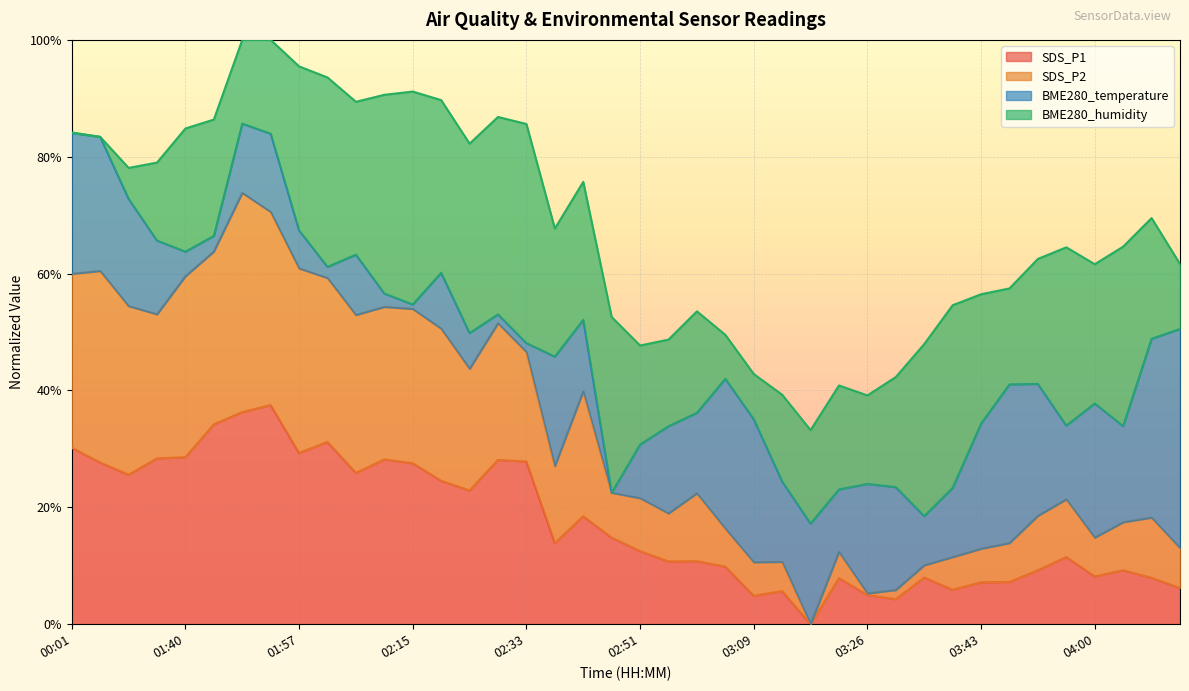

What is the value of the SDS_P1 point at the 15th from the left?

22.9